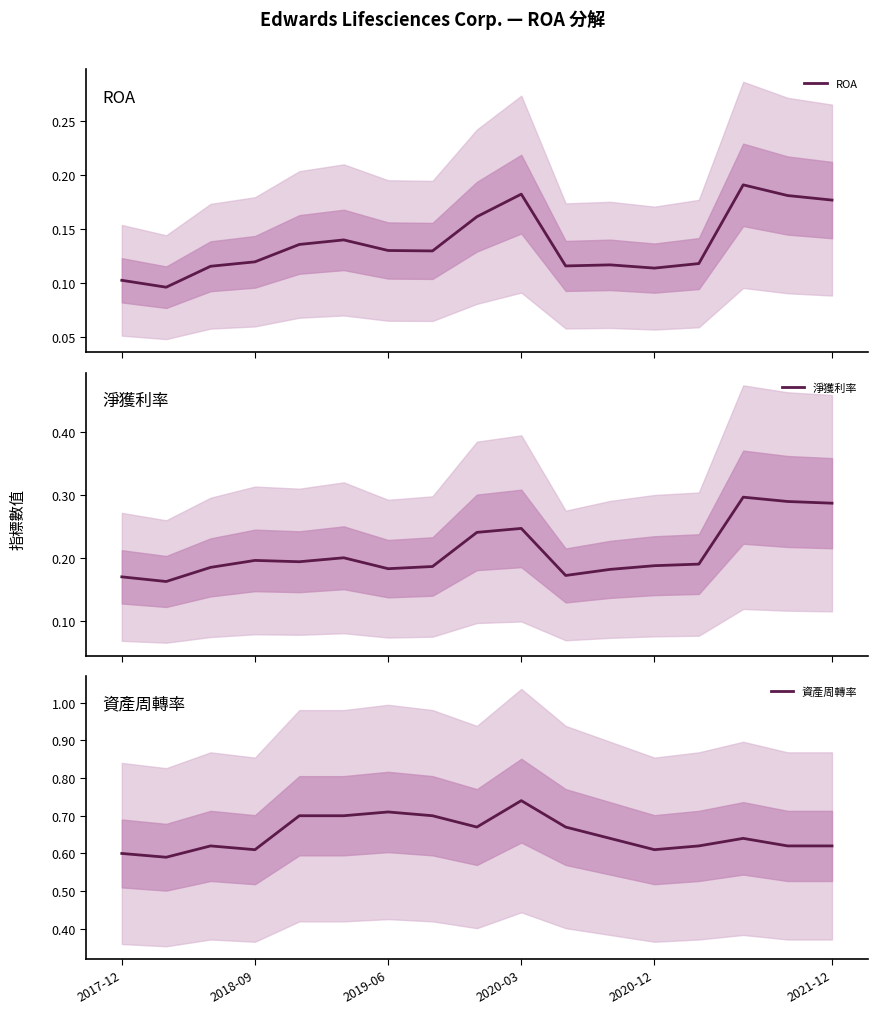

The value of 資產周轉率 at 2019-06 is 1.2. True or false?

False